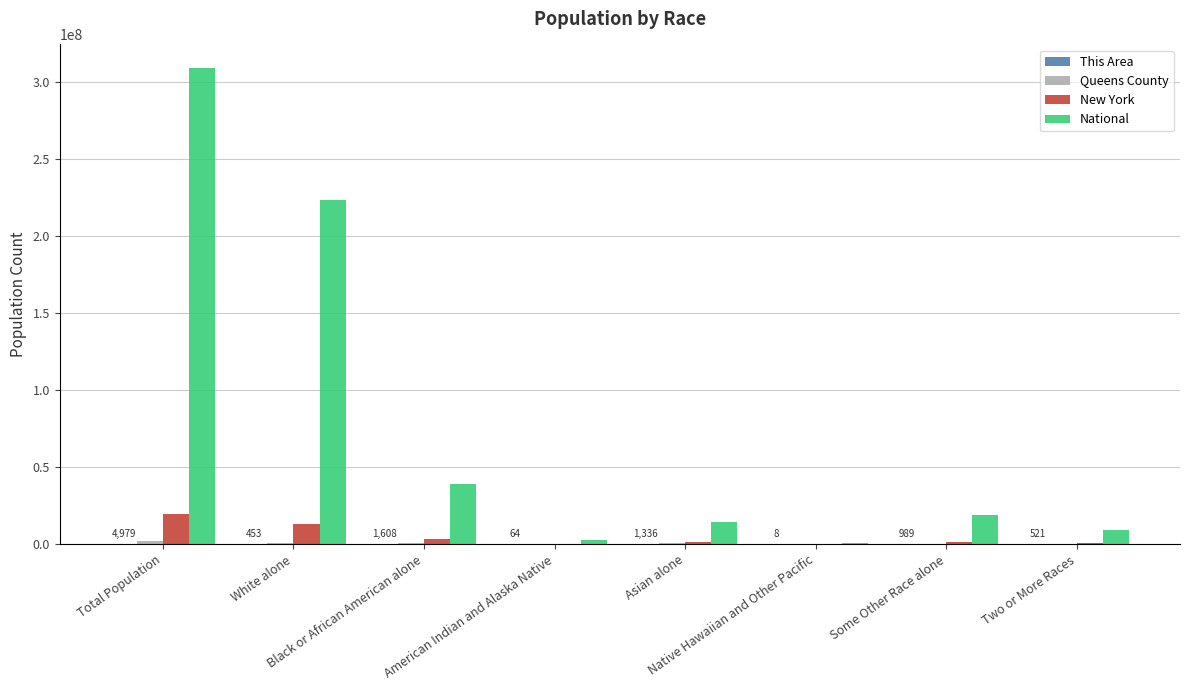

What is the total value across all series at Total Population?

330359341